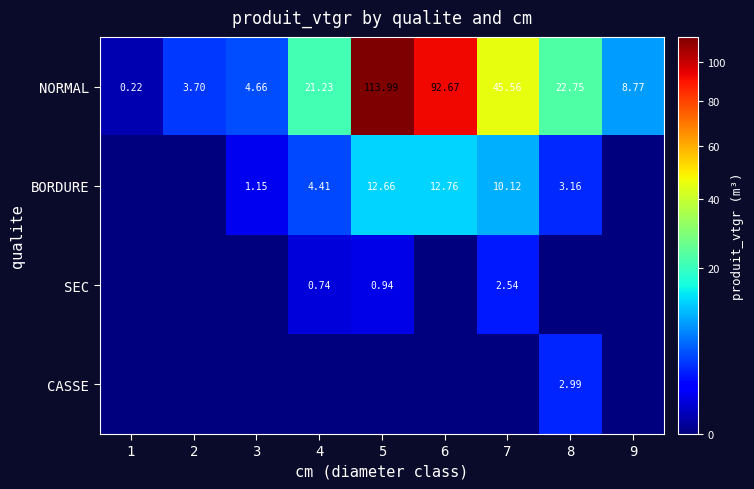

Is the value of BORDURE at 4 greater than the value of SEC at 5?

Yes